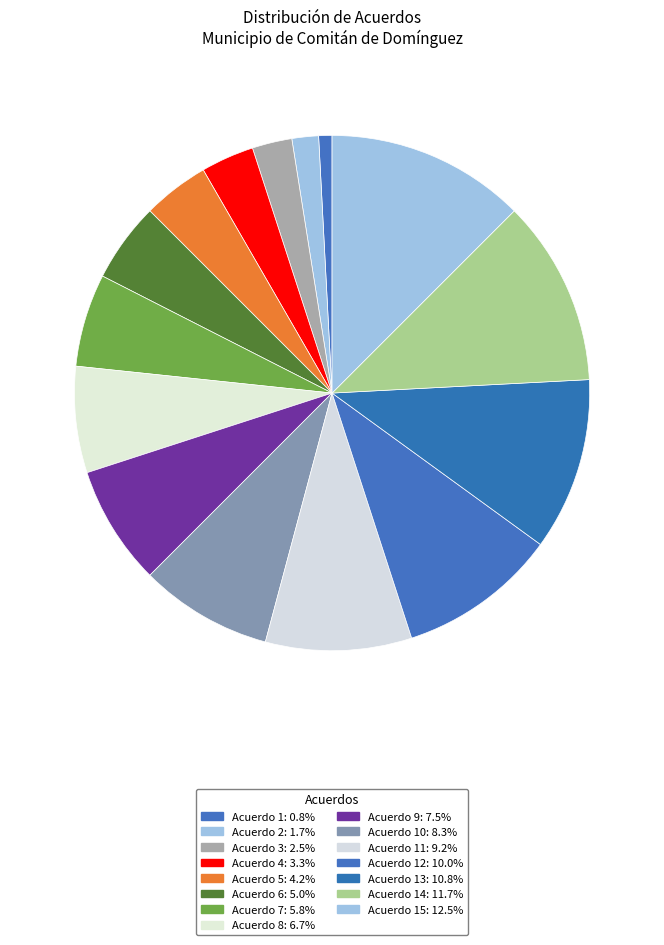

How many slices are in this pie chart?

15